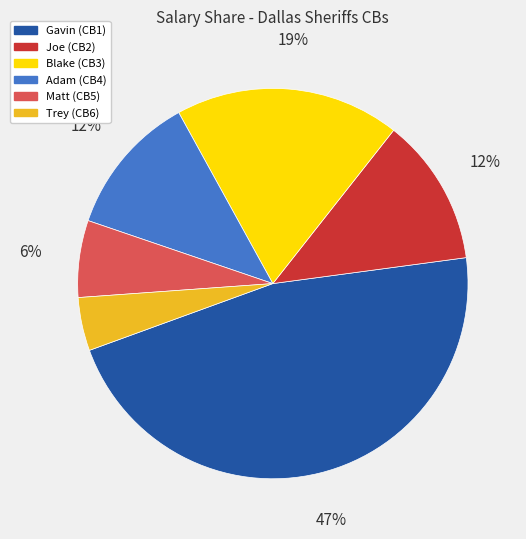

Is it true that Matt is 6% of the pie?

True